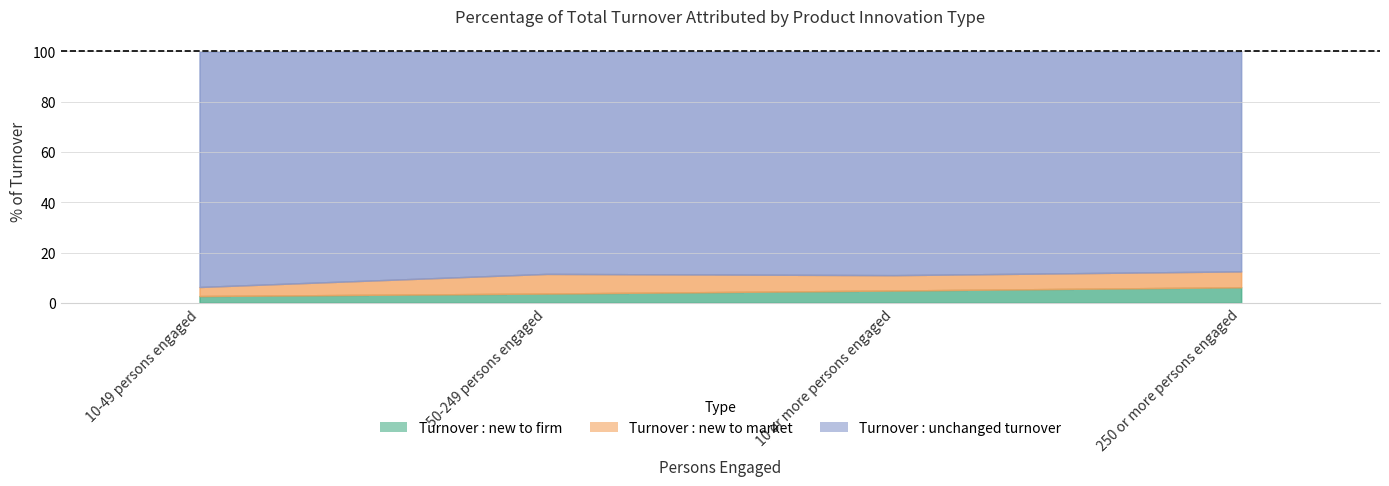

Which series has the widest spread of values?

Turnover : unchanged turnover